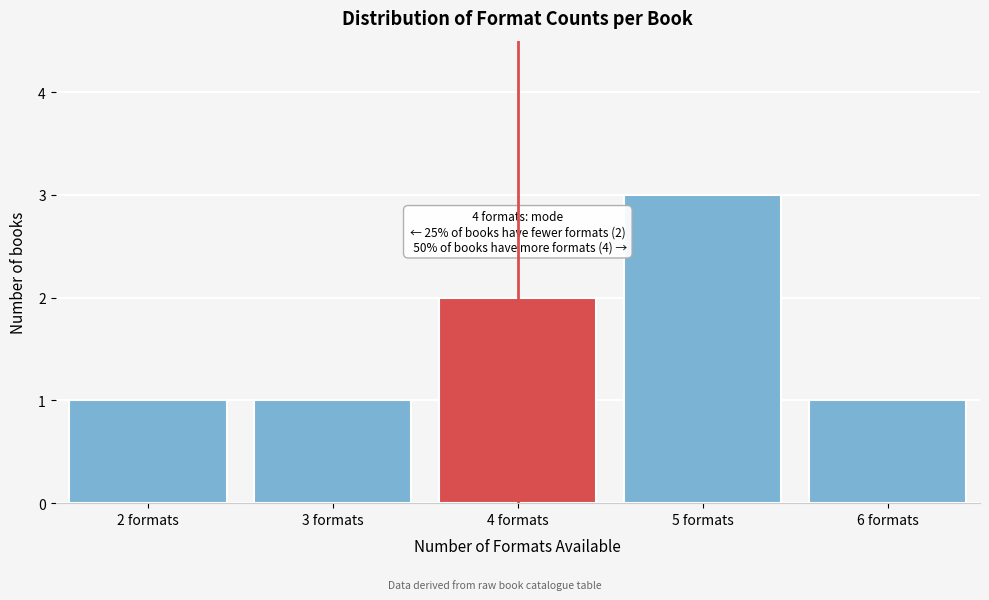

Reading right to left, transcribe all the data shown in this chart.

1	3	2	1	1